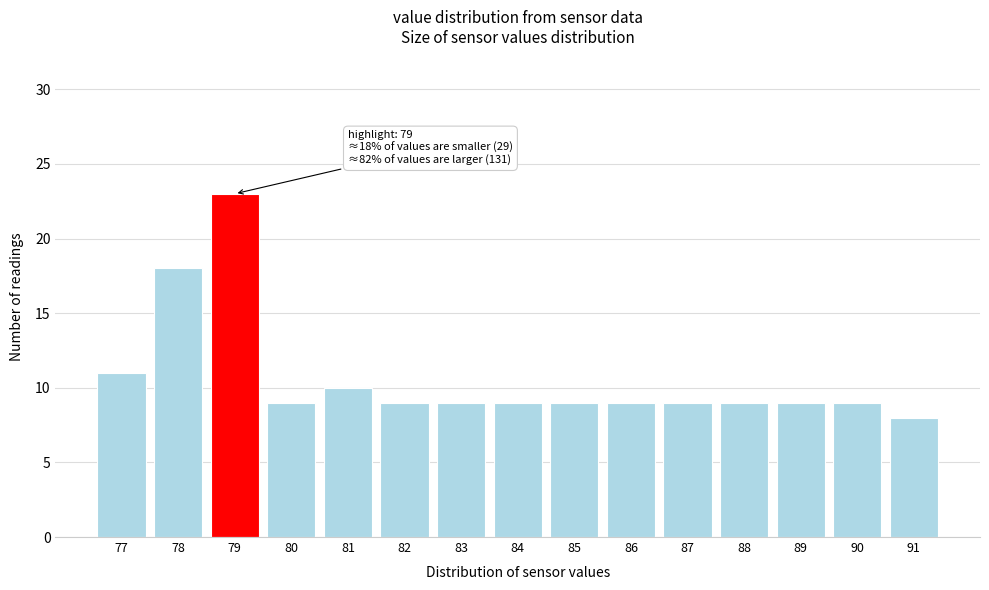

Reading left to right, list all the values displayed in this chart.

77=11	78=18	79=23	80=9	81=10	82=9	83=9	84=9	85=9	86=9	87=9	88=9	89=9	90=9	91=8